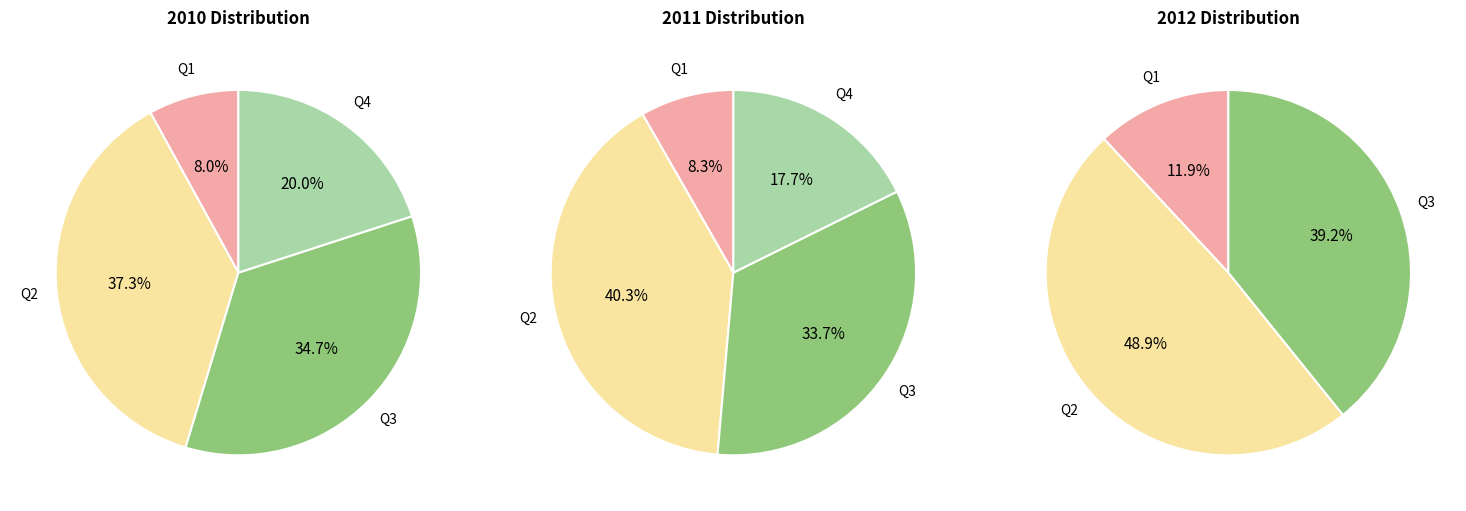

The Q1 slice represents 8% of the pie. True or false?

True